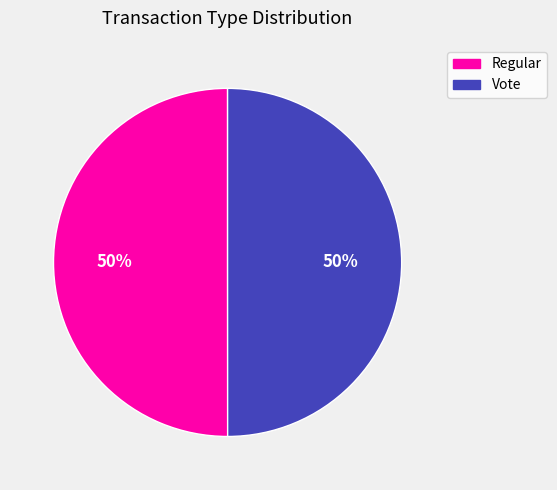

To the nearest percent, what percentage of the pie is Regular?

50%